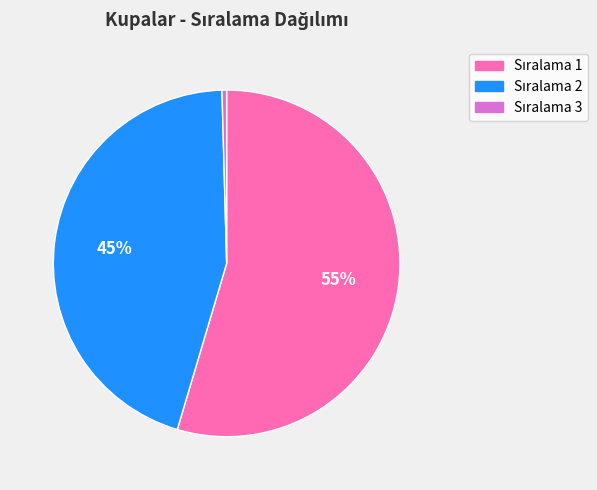

How many segments does this pie chart have?

3